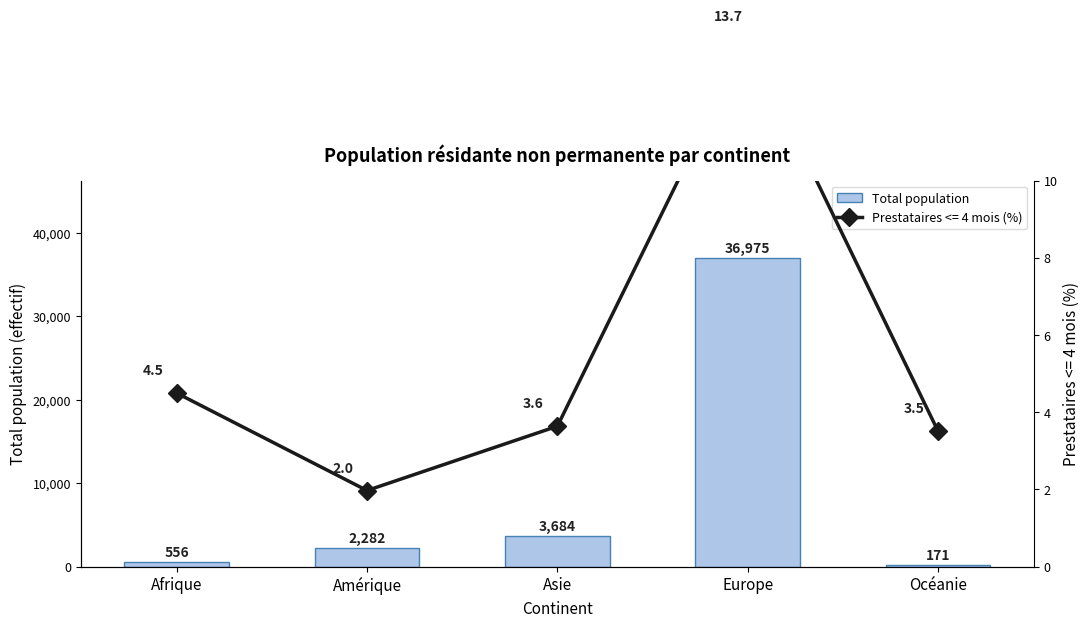

Which has a higher value, Océanie or Amérique?

Amérique